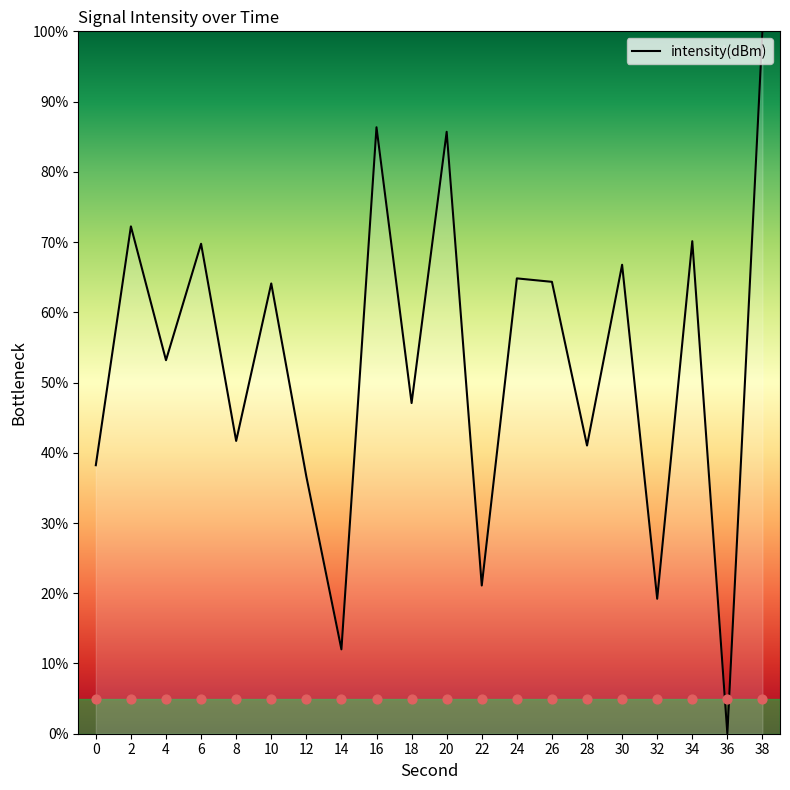

What is the change in value from 0 to 20?

+47.5